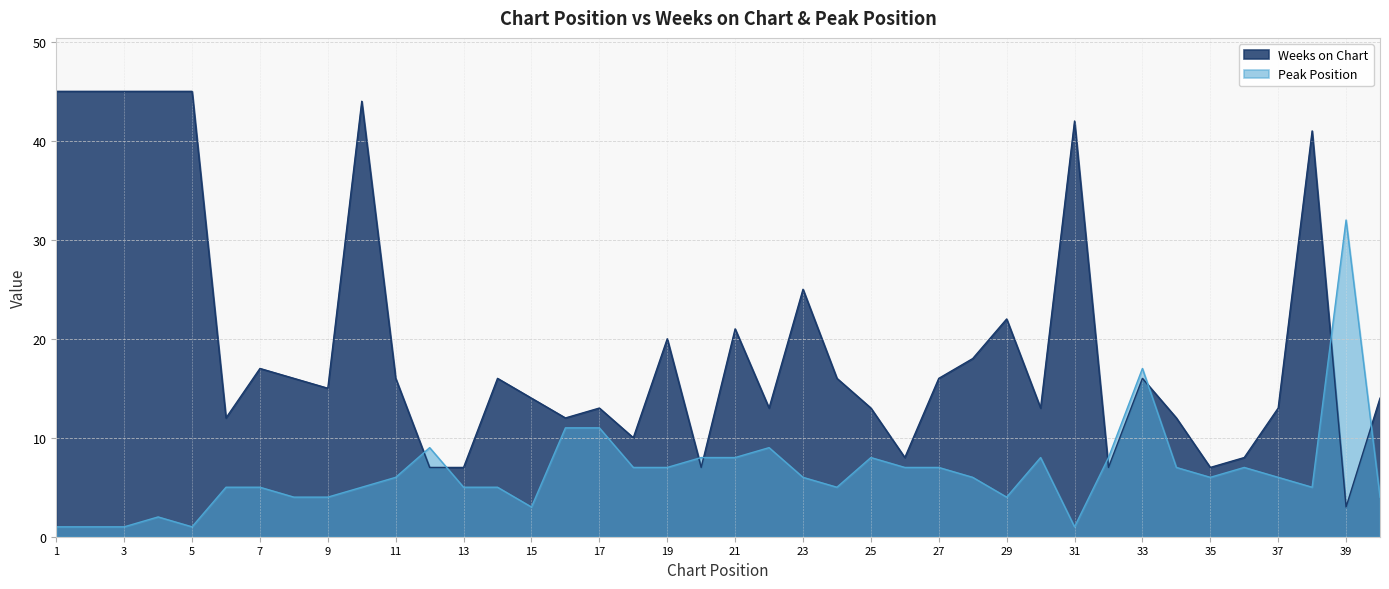

What is the lowest value of the Weeks on Chart series?

3